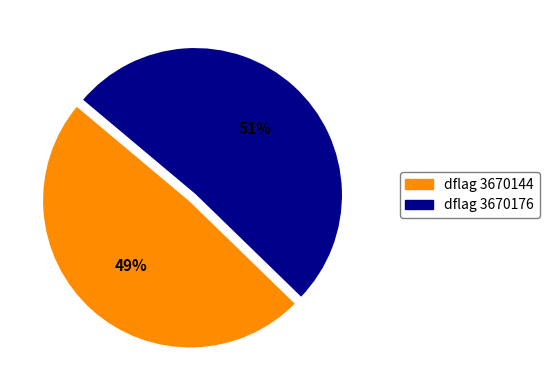

What is the largest slice in the pie chart?

dflag 3670176